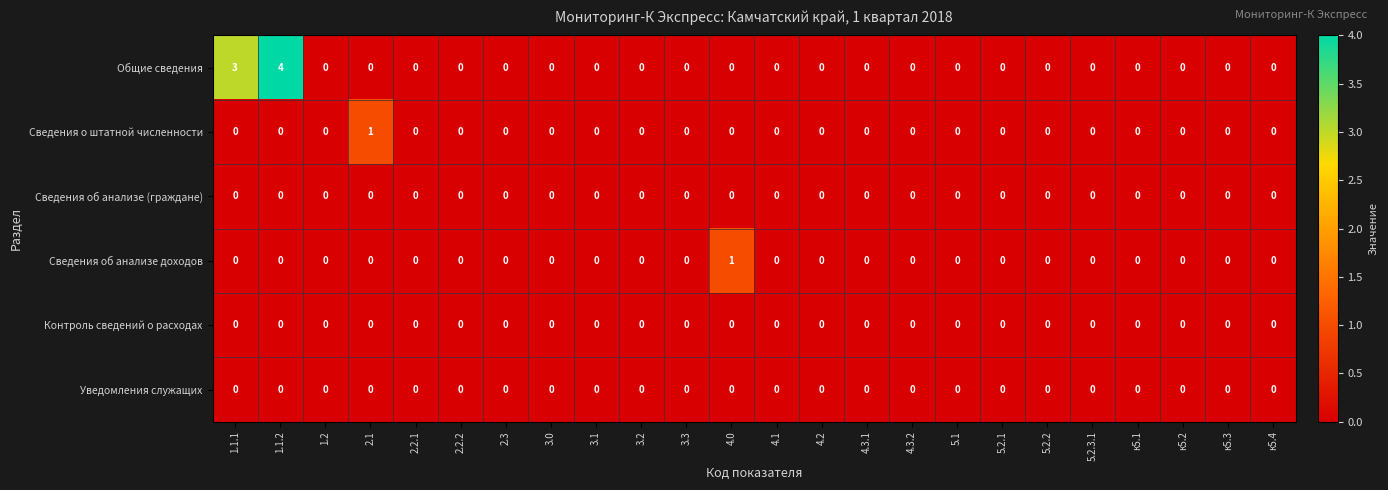

The Общие сведения series shows 0 at 4.3.1. True or false?

True